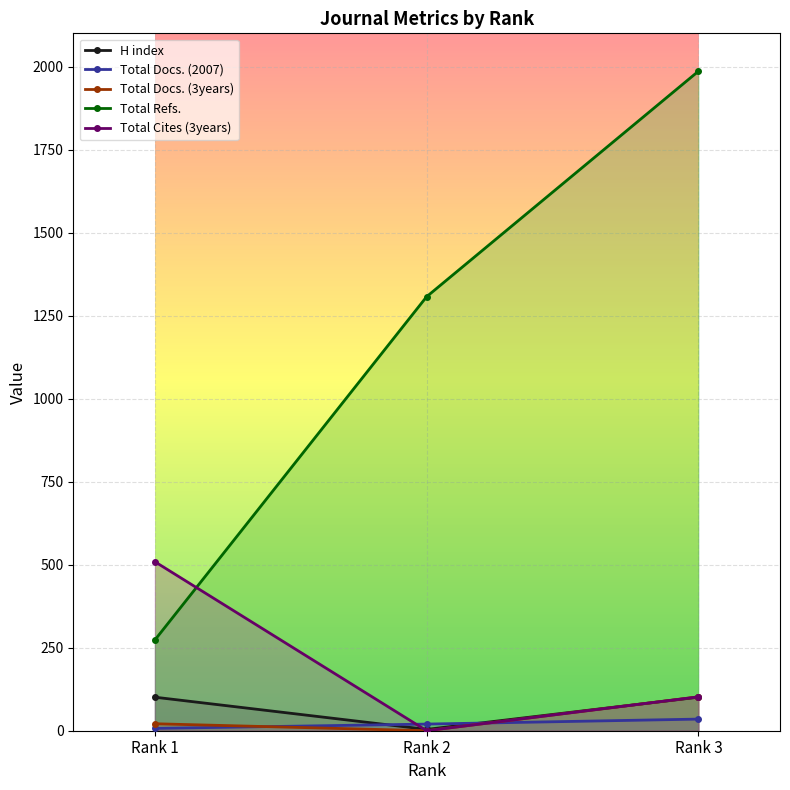

How many data points in H index are less than 101?

1